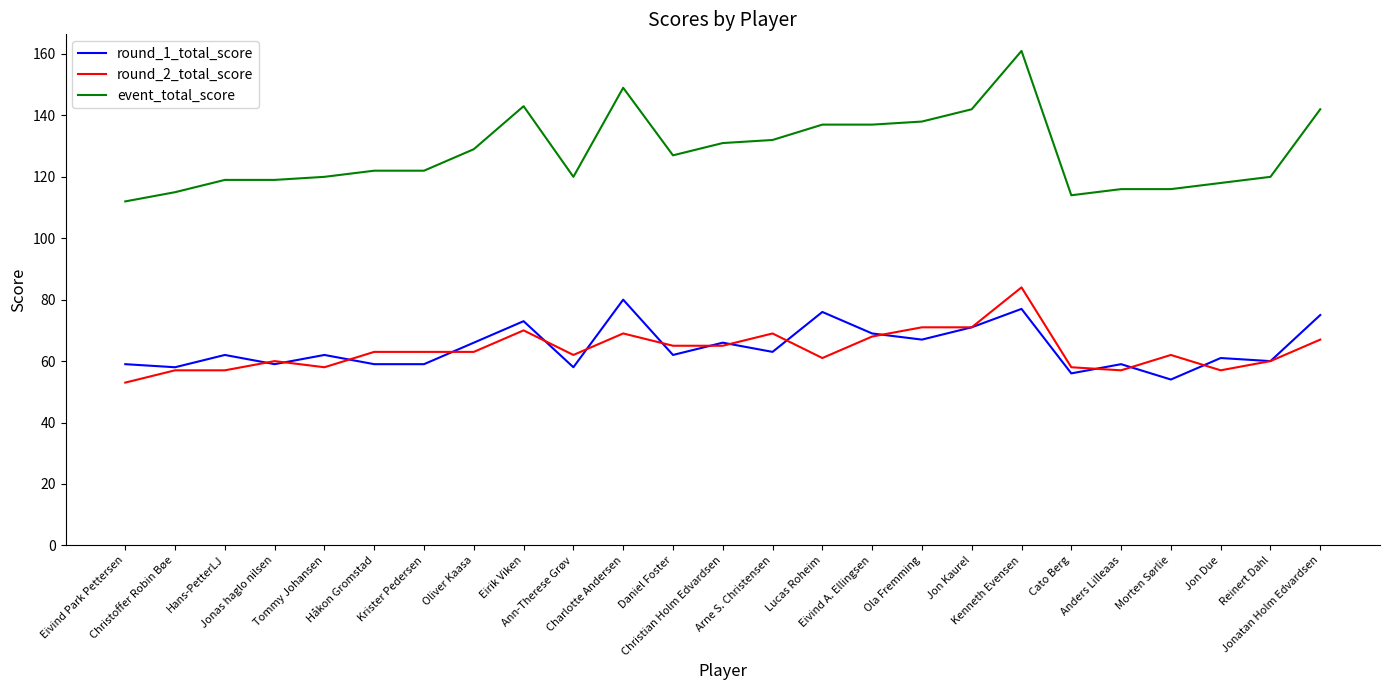

What is the difference between the second highest and minimum values in the round_2_total_score series?

18